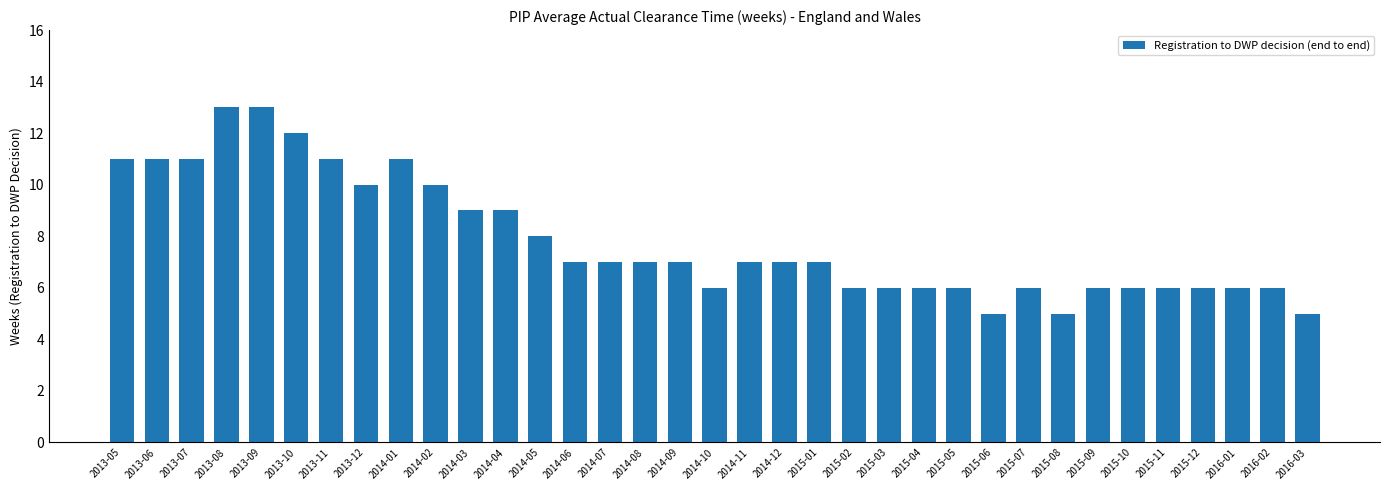

How many distinct data groups are displayed?

1